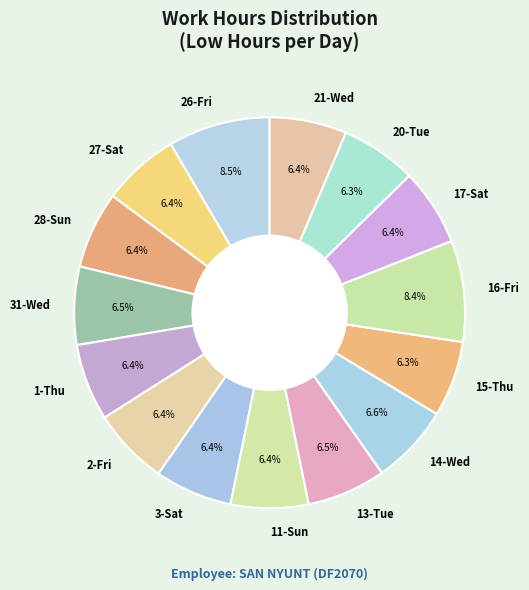

Approximately how many times larger is the value at 2-Fri compared to 15-Thu?

1.0